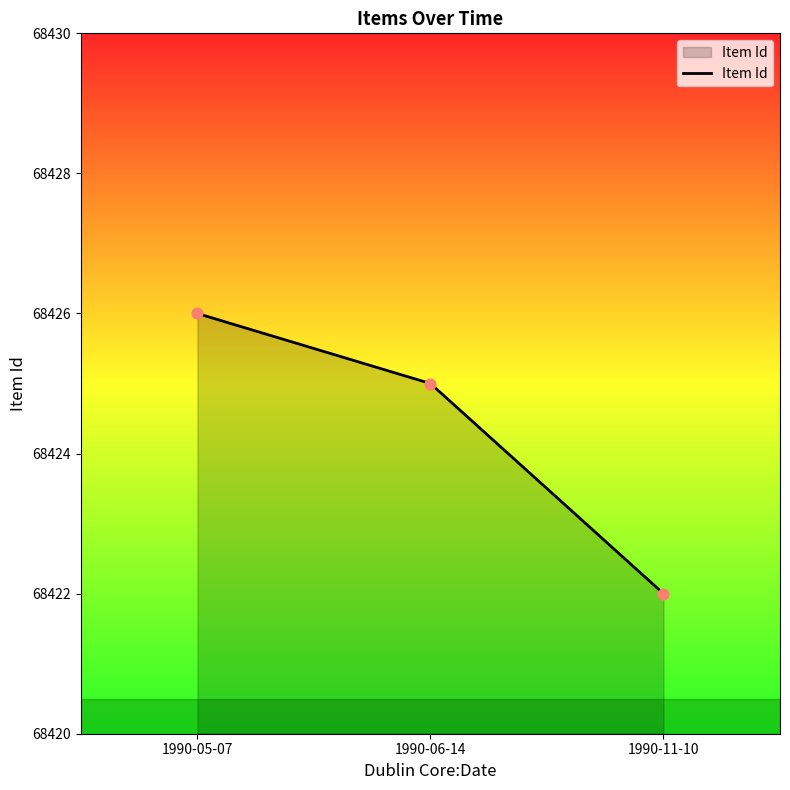

Approximately how many times larger is the value at 1990-05-07 compared to 1990-06-14?

1.0